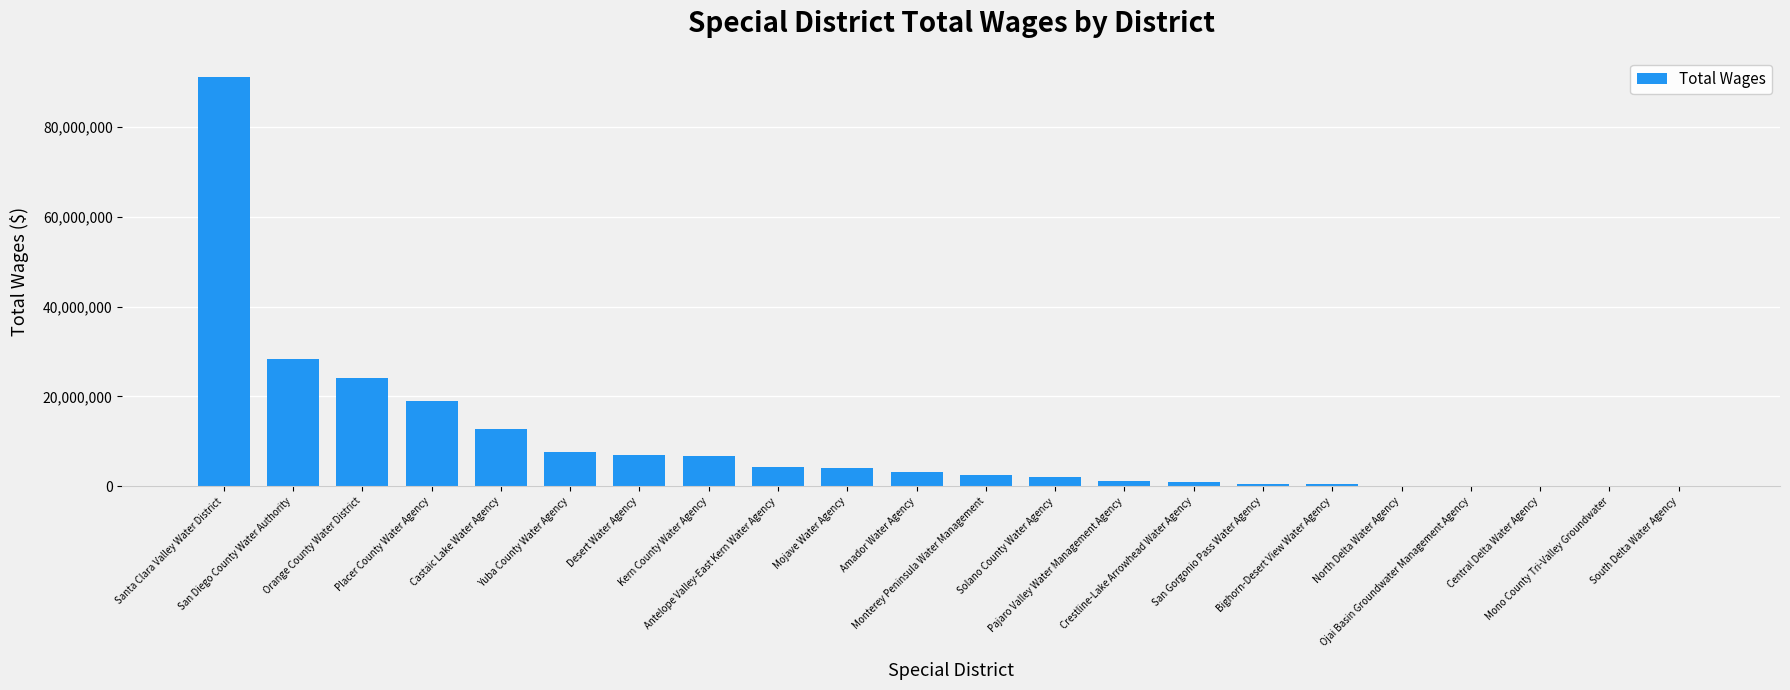

What is the maximum value shown in the chart?

90973663